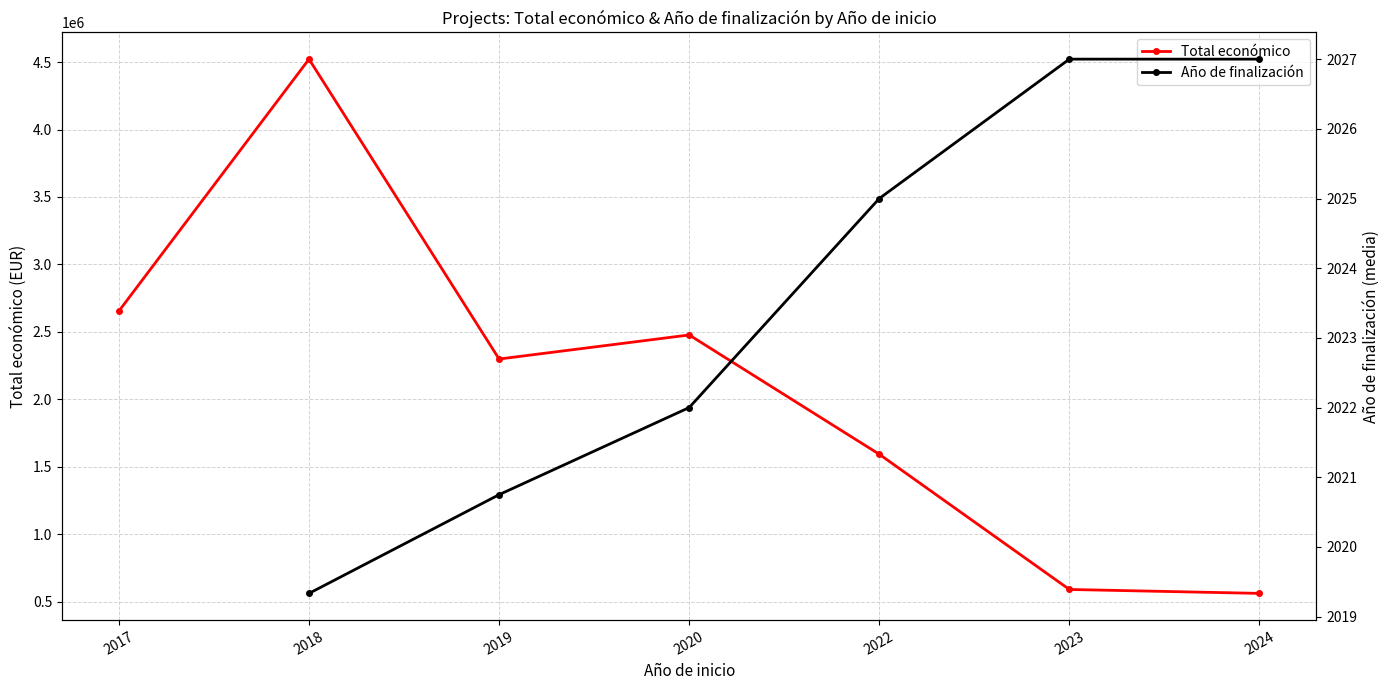

True or false: Año de finalización and Total económico intersect in this chart.

False